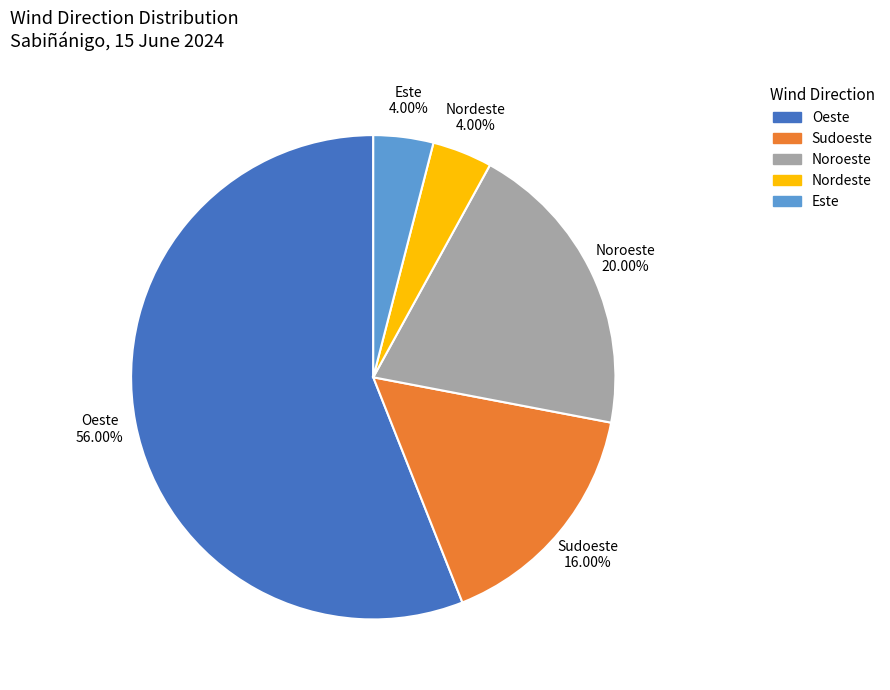

How many segments does this pie chart have?

5